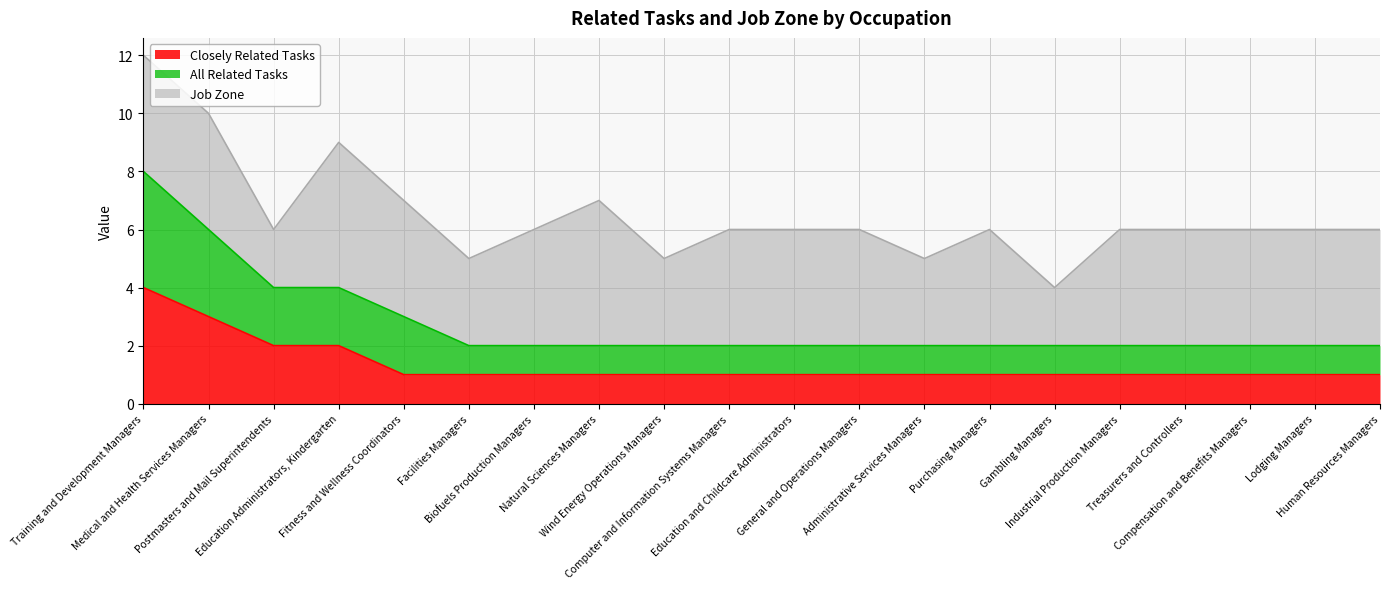

What is the value of the Closely Related Tasks point at the 4th from the left?

2